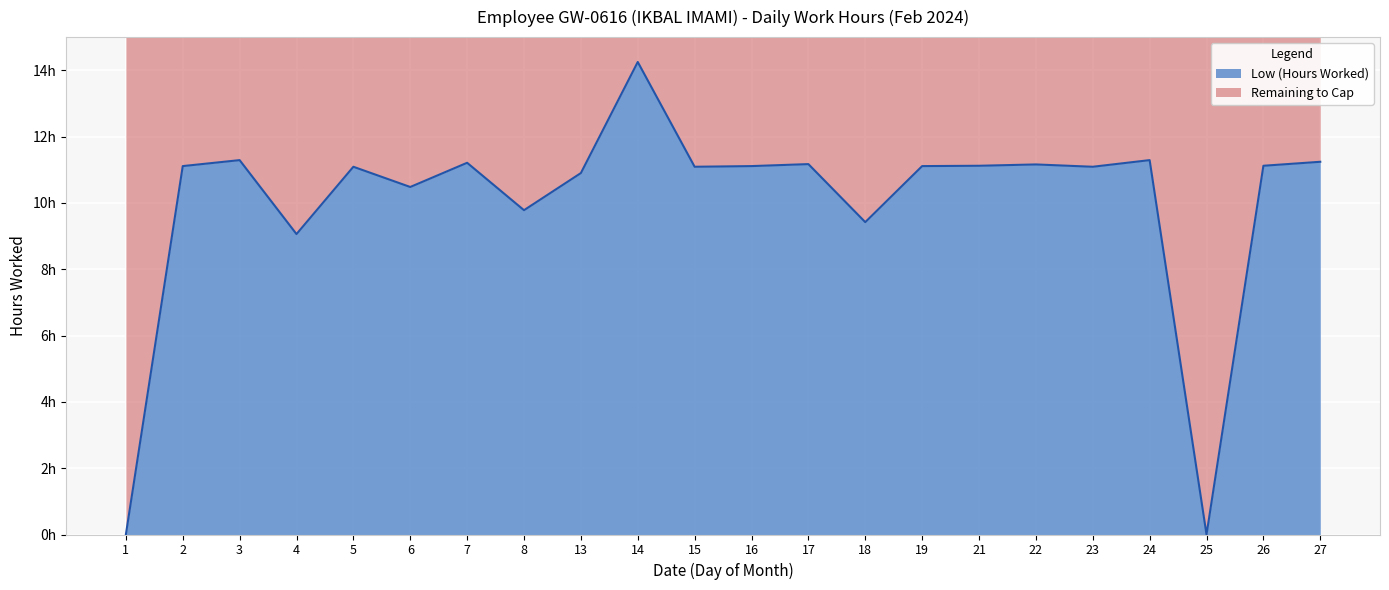

Reading right to left, what are all the values shown in this chart?

27=11.2	26=11.1	25=0.0	24=11.3	23=11.1	22=11.2	21=11.1	19=11.1	18=9.4	17=11.2	16=11.1	15=11.1	14=14.2	13=10.9	8=9.8	7=11.2	6=10.5	5=11.1	4=9.1	3=11.3	2=11.1	1=0.0